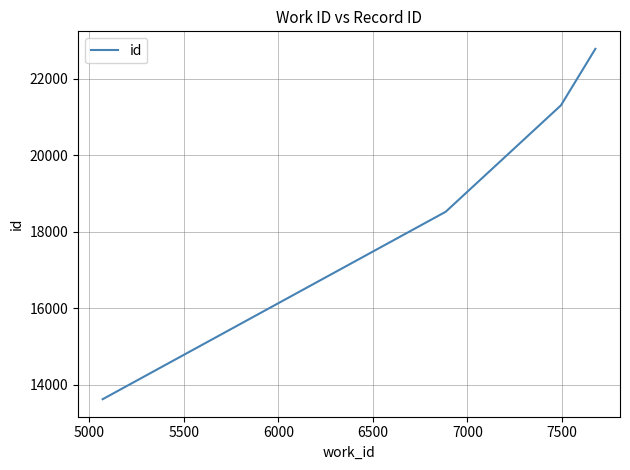

How many values are below 21302?

2